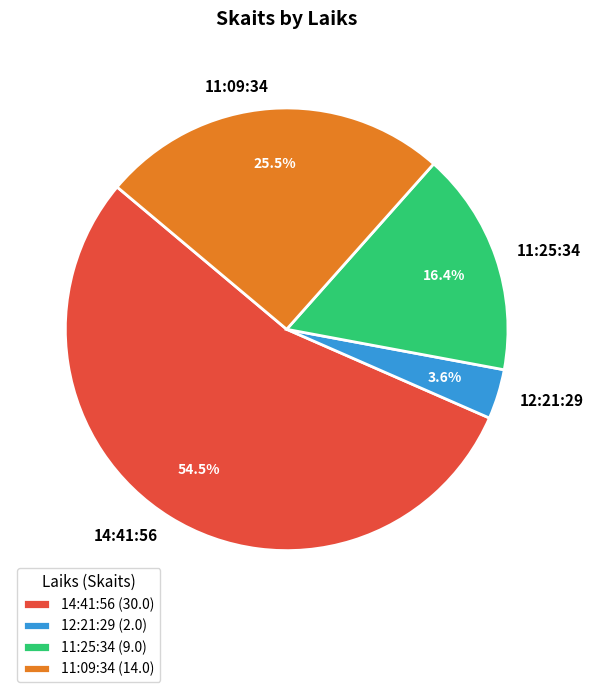

Do 14:41:56 and 11:25:34 together represent more than half of the pie?

Yes